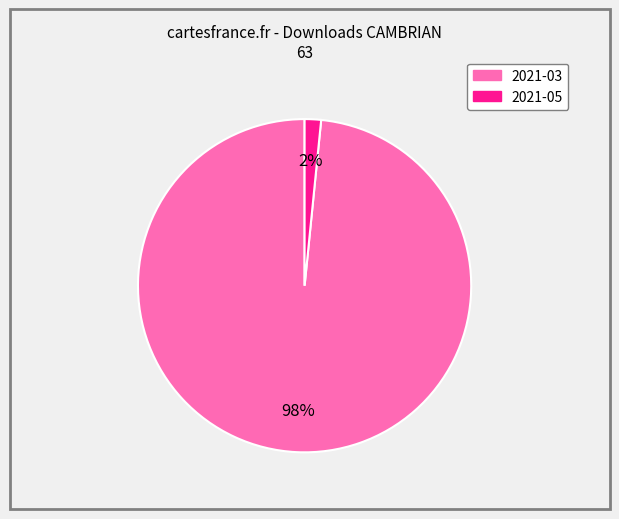

Which slice is the smallest?

2021-05